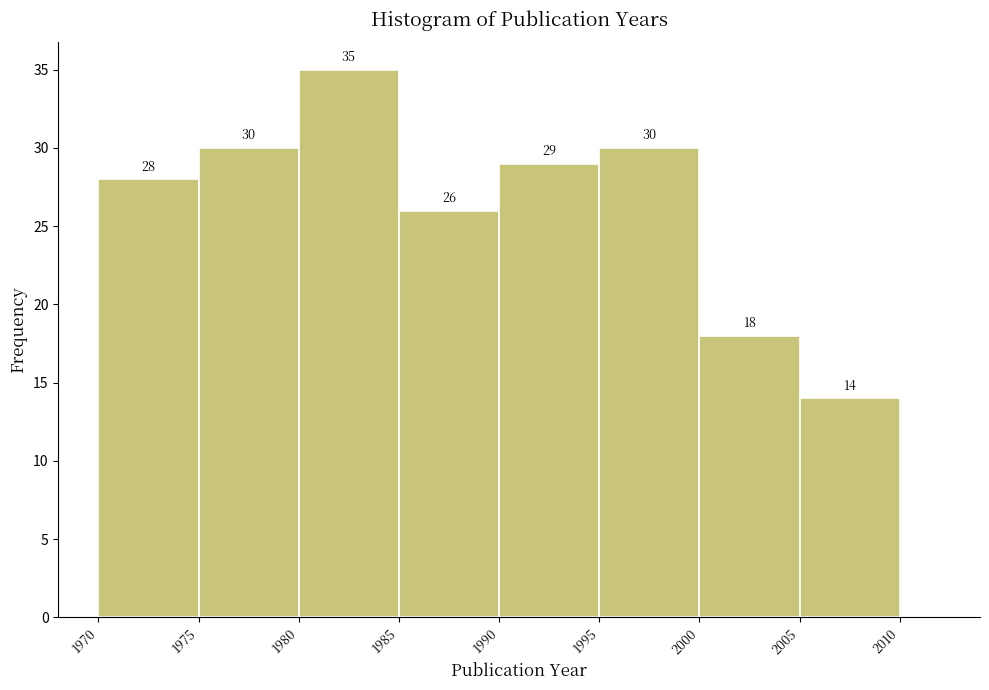

Which range on the x-axis has the tallest bar?

1980 to 1985